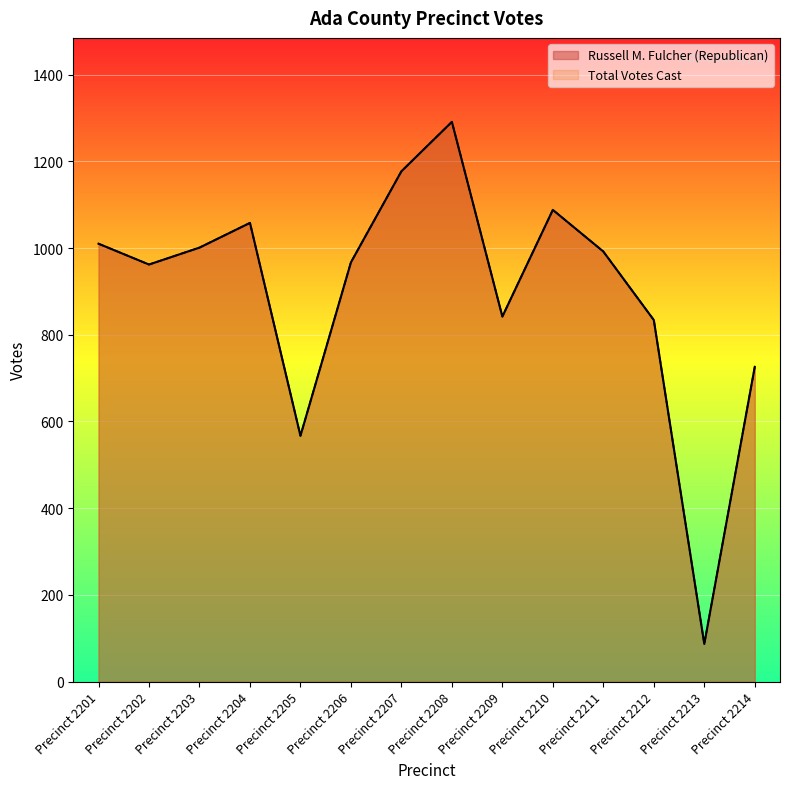

Reading left to right, list all the values displayed in this chart.

Russell M. Fulcher (Republican): 1010	962	1001	1058	567	967	1177	1291	842	1088	992	834	87	726
Total Votes Cast: 1010	962	1001	1058	567	967	1177	1291	842	1088	992	834	87	726